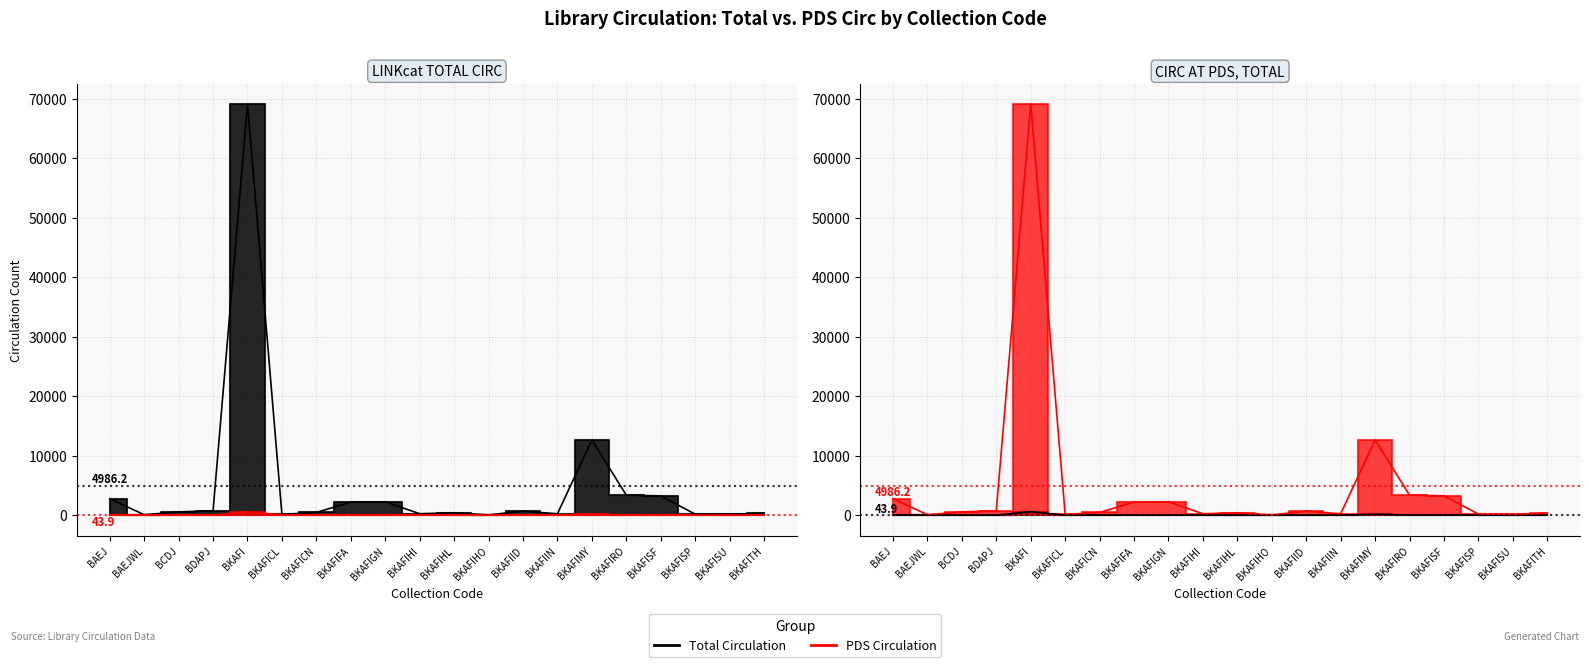

True or false: LINKcat TOTAL CIRC and CIRC AT PDS, TOTAL intersect in this chart.

False